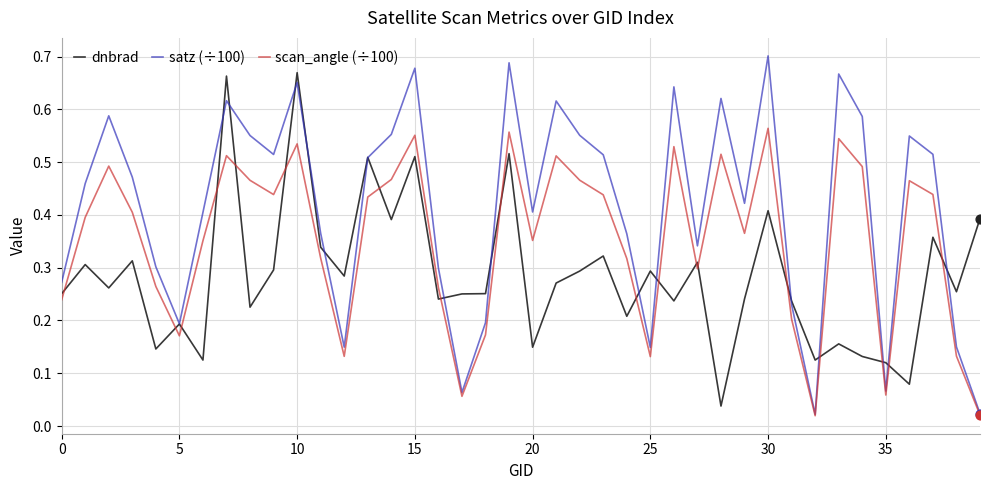

At how many categories does at least one series exceed 0?

40